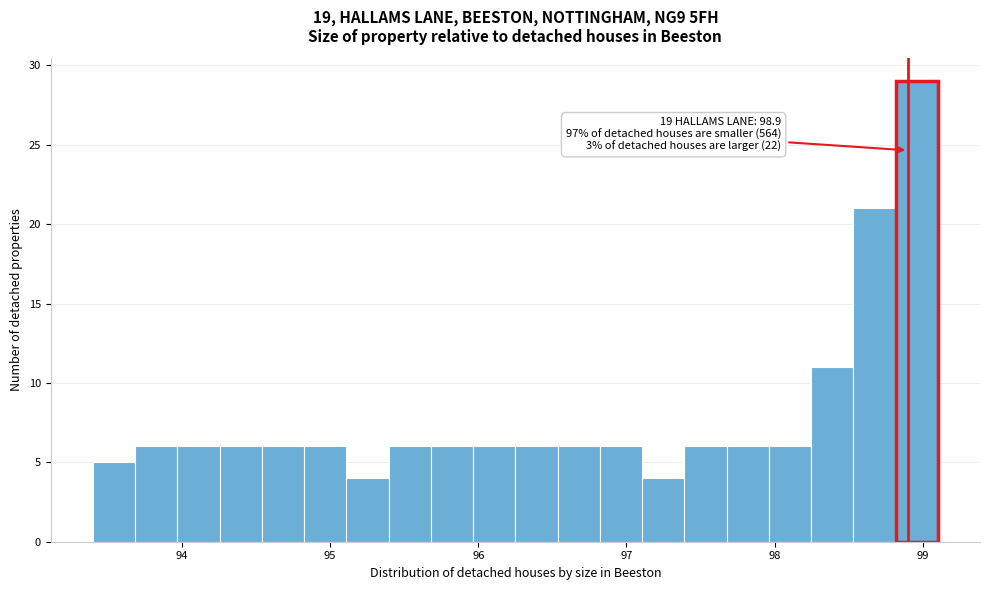

Read against the x-axis, roughly where is the centre of the tallest bar?

99.0